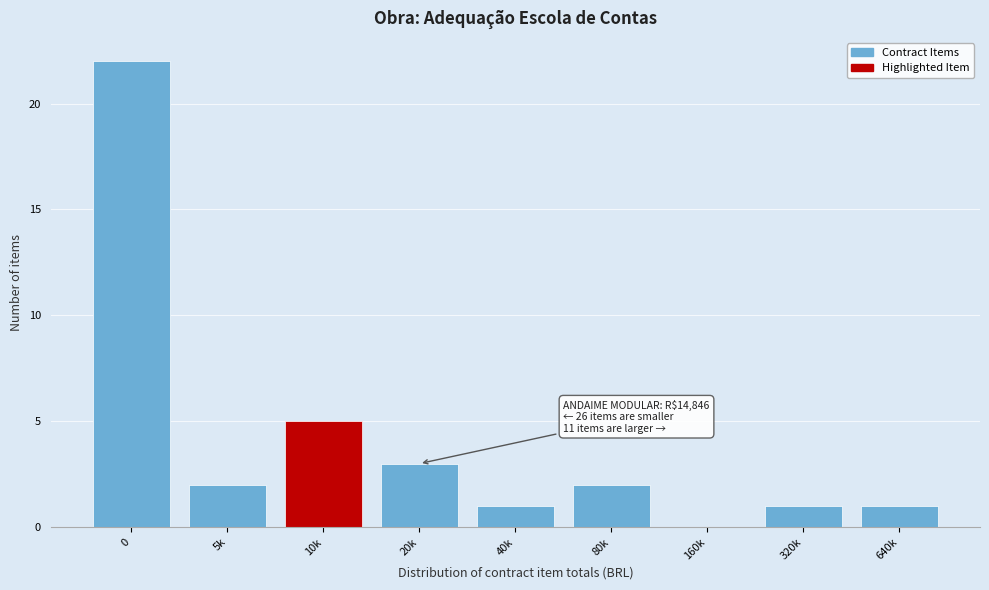

Reading left to right, extract all data points from this chart.

0=22	5k=2	10k=5	20k=3	40k=1	80k=2	160k=0	320k=1	640k=1